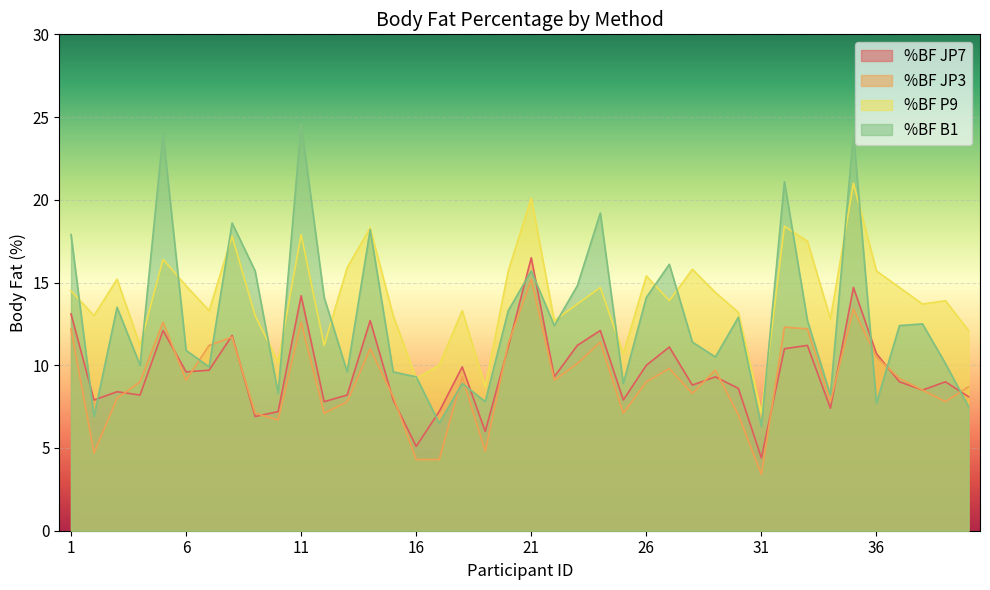

Between 28 and 38, which series saw the biggest shift?

%BF P9